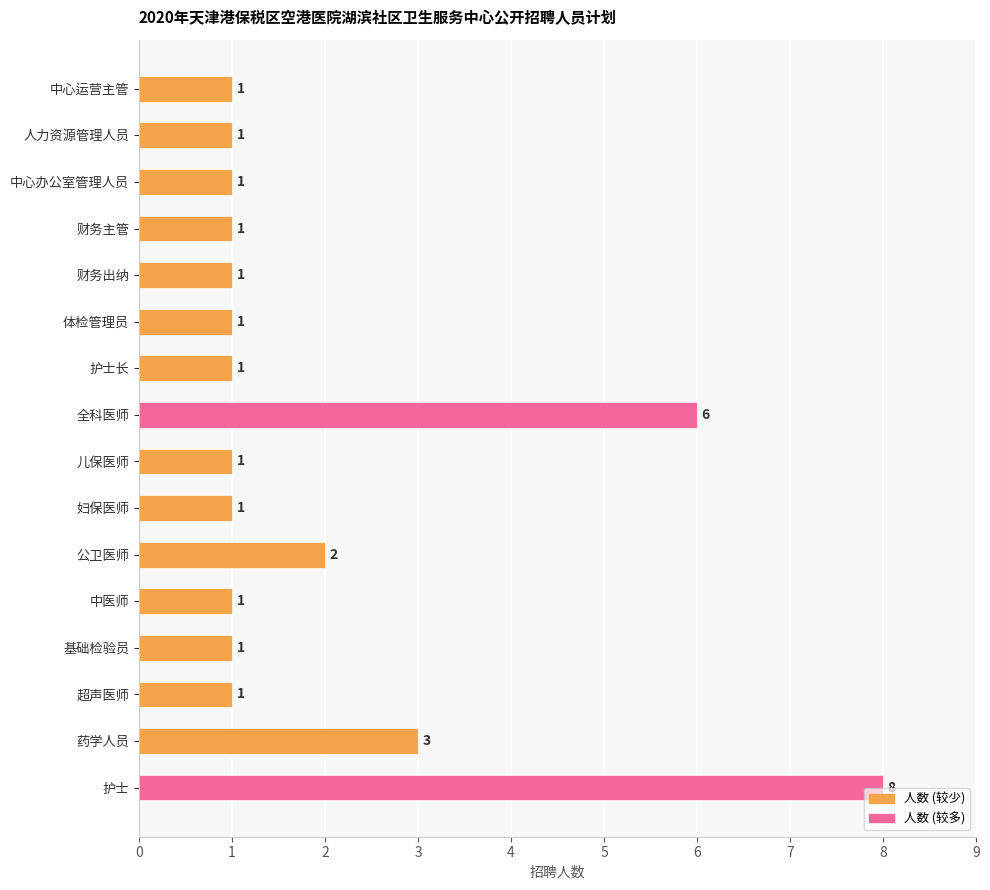

Which label corresponds to the largest value in the chart?

护士